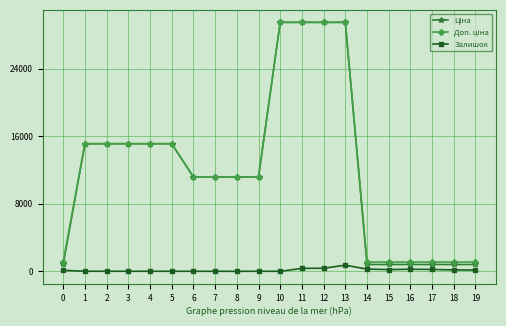

What is the value of the Залишок point at the 17th from the left?

256.0